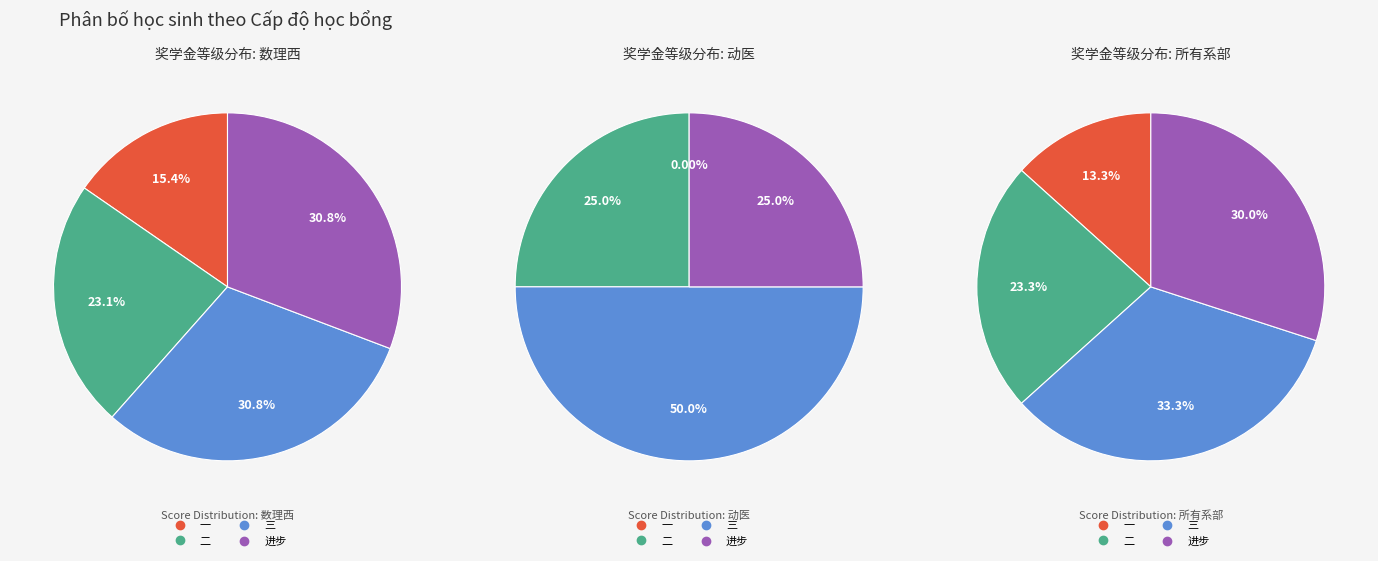

Does 二 account for over 50% of the chart?

No